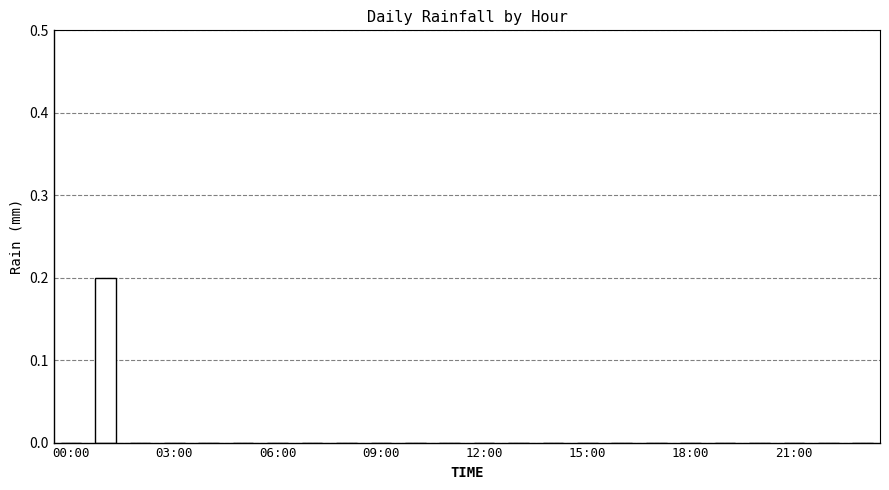

Are the bars grouped side by side (vs. stacked)?

No